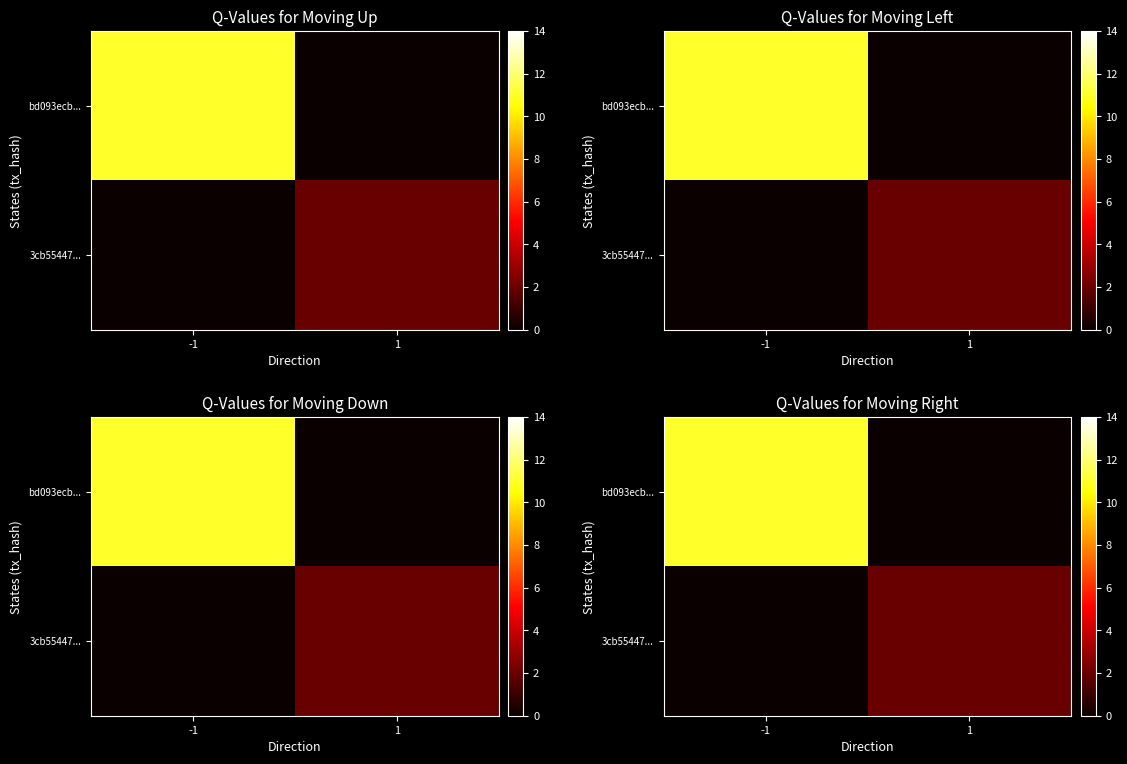

Between -1 and 1, which series saw the biggest shift?

bd093ecb...